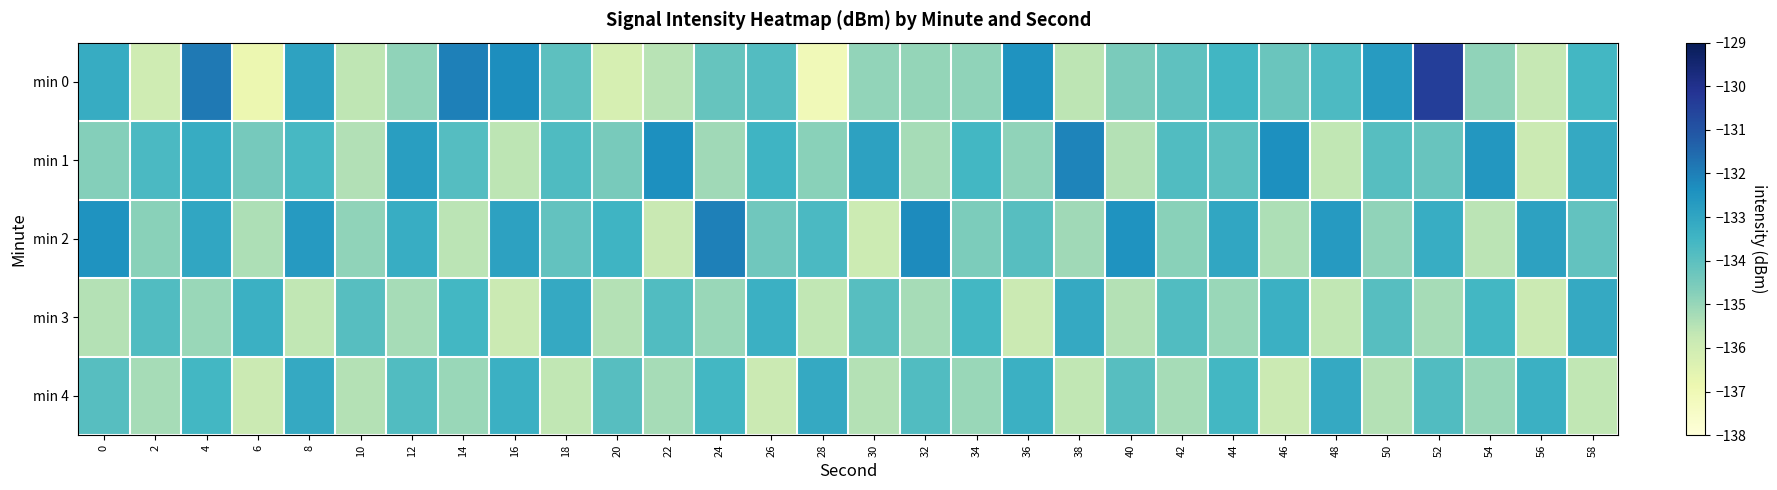

Reading left to right, list all the values displayed in this chart.

min 0: 0=-133.2	2=-136.0	4=-131.9	6=-136.8	8=-132.9	10=-135.6	12=-134.9	14=-132.0	16=-132.3	18=-134.0	20=-136.2	22=-135.5	24=-134.2	26=-133.8	28=-137.1	30=-134.9	32=-135.0	34=-134.9	36=-132.5	38=-135.6	40=-134.5	42=-134.0	44=-133.5	46=-134.2	48=-133.7	50=-132.7	52=-130.4	54=-134.9	56=-135.7	58=-133.6
min 1: 0=-134.7	2=-133.7	4=-133.2	6=-134.5	8=-133.6	10=-135.4	12=-132.8	14=-133.9	16=-135.6	18=-133.8	20=-134.5	22=-132.3	24=-135.1	26=-133.5	28=-134.8	30=-132.9	32=-135.2	34=-133.6	36=-134.9	38=-132.1	40=-135.5	42=-133.8	44=-134.0	46=-132.3	48=-135.7	50=-133.9	52=-134.2	54=-132.6	56=-135.9	58=-133.1
min 2: 0=-132.5	2=-134.8	4=-133.0	6=-135.3	8=-132.7	10=-134.9	12=-133.2	14=-135.6	16=-132.9	18=-134.1	20=-133.5	22=-135.8	24=-132.0	26=-134.3	28=-133.7	30=-135.9	32=-132.2	34=-134.6	36=-133.9	38=-135.1	40=-132.5	42=-134.8	44=-133.0	46=-135.3	48=-132.7	50=-134.9	52=-133.2	54=-135.6	56=-132.9	58=-134.1
min 3: 0=-135.5	2=-133.8	4=-135.0	6=-133.3	8=-135.7	10=-133.9	12=-135.2	14=-133.6	16=-135.9	18=-133.1	20=-135.5	22=-133.8	24=-135.0	26=-133.3	28=-135.7	30=-133.9	32=-135.2	34=-133.6	36=-135.9	38=-133.1	40=-135.5	42=-133.8	44=-135.0	46=-133.3	48=-135.7	50=-133.9	52=-135.2	54=-133.6	56=-135.9	58=-133.1
min 4: 0=-133.9	2=-135.2	4=-133.6	6=-135.9	8=-133.1	10=-135.5	12=-133.8	14=-135.0	16=-133.3	18=-135.7	20=-133.9	22=-135.2	24=-133.6	26=-135.9	28=-133.1	30=-135.5	32=-133.8	34=-135.0	36=-133.3	38=-135.7	40=-133.9	42=-135.2	44=-133.6	46=-135.9	48=-133.1	50=-135.5	52=-133.8	54=-135.0	56=-133.3	58=-135.7